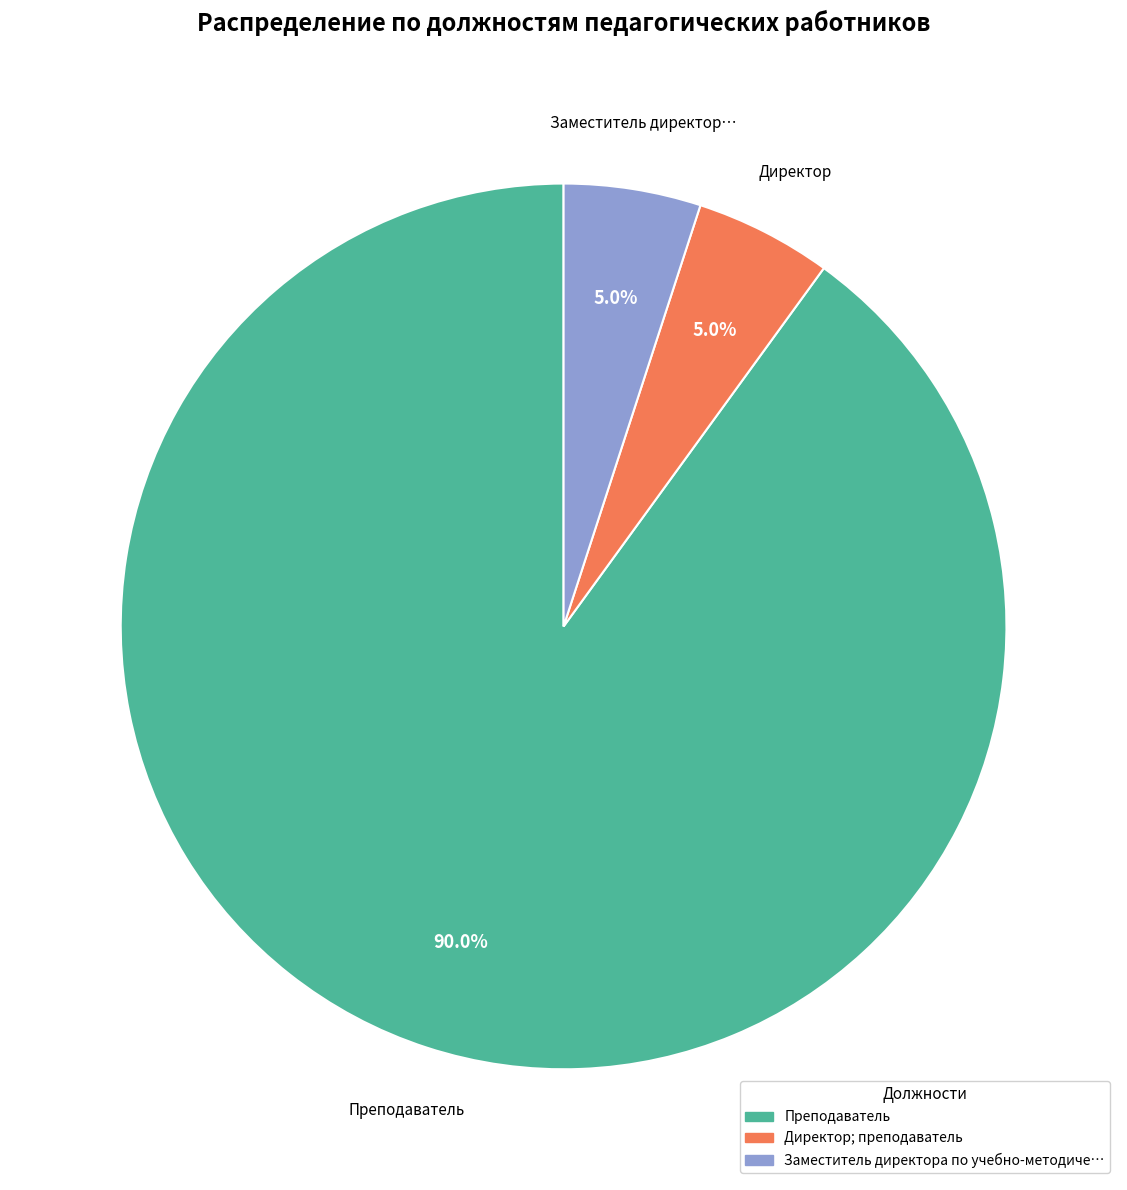

Is there a majority slice in this chart?

Yes